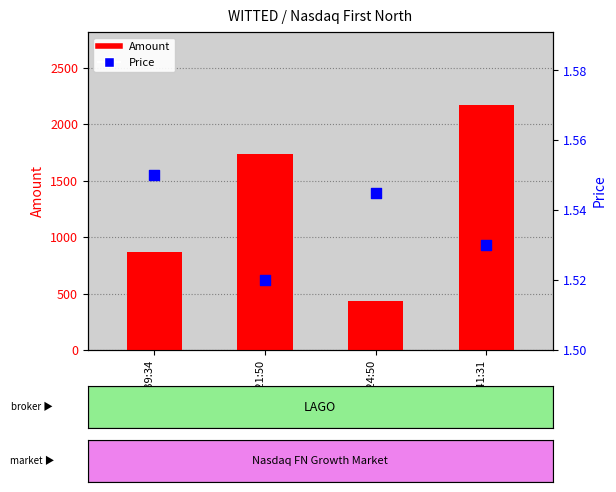

Which series has the largest Y range (max minus min)?

Amount